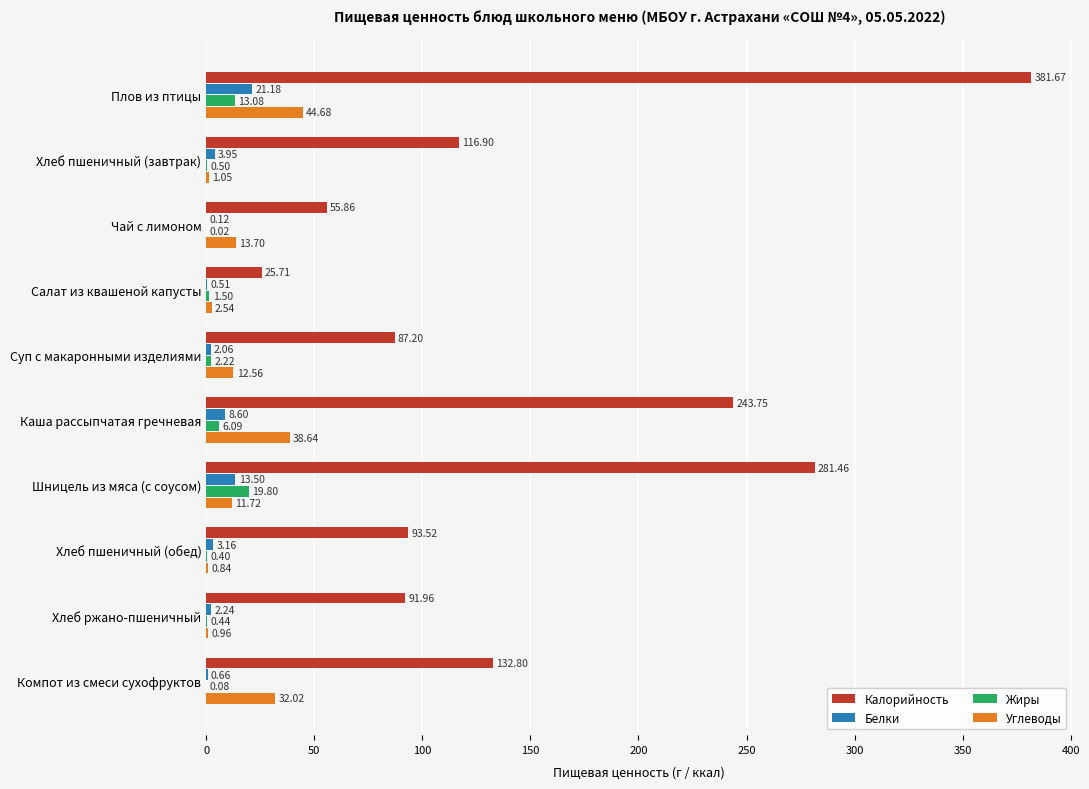

At which label does Белки reach its peak?

Плов из птицы